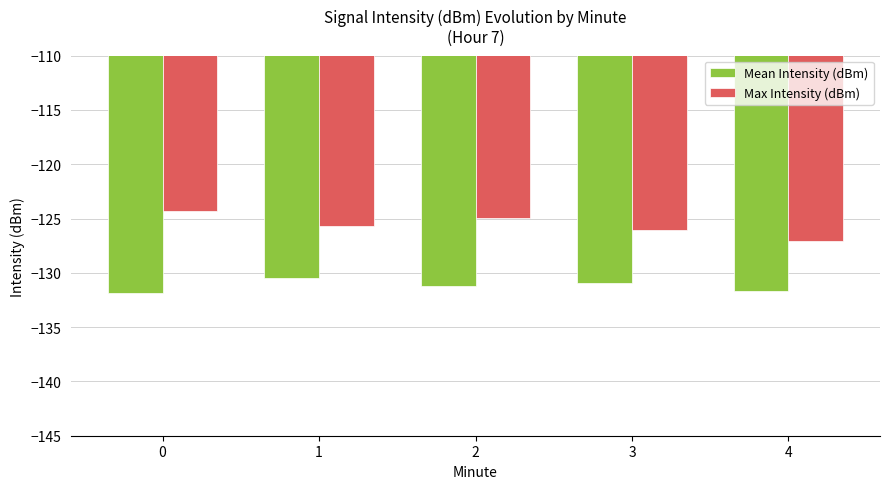

What are all the series names shown in the legend?

Mean Intensity (dBm), Max Intensity (dBm)